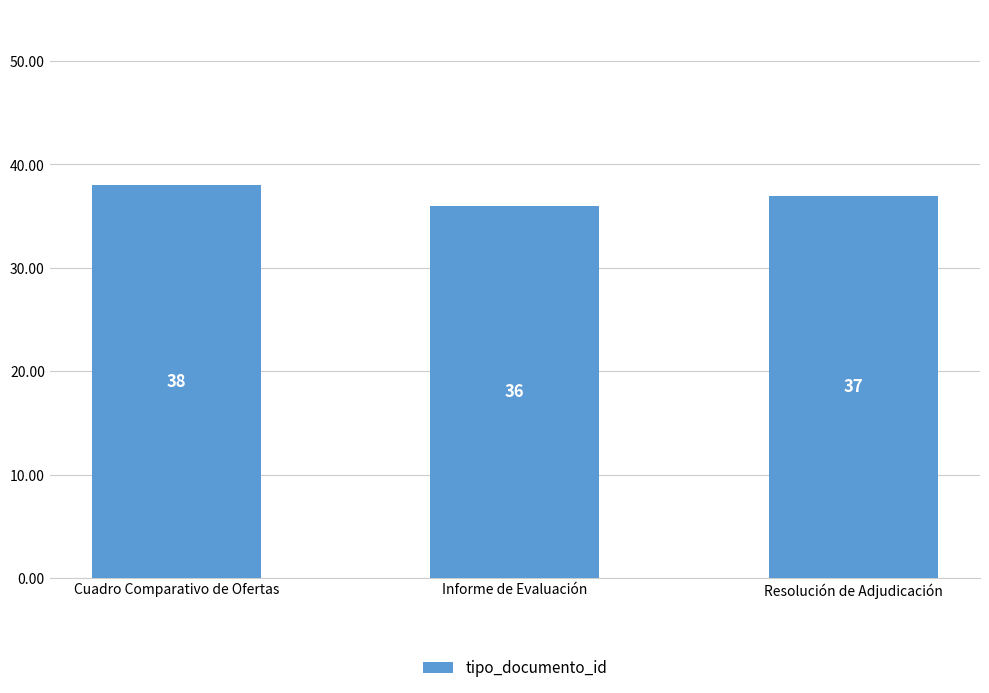

List the labels in order of value, largest first.

Cuadro Comparativo de Ofertas, Resolución de Adjudicación, Informe de Evaluación